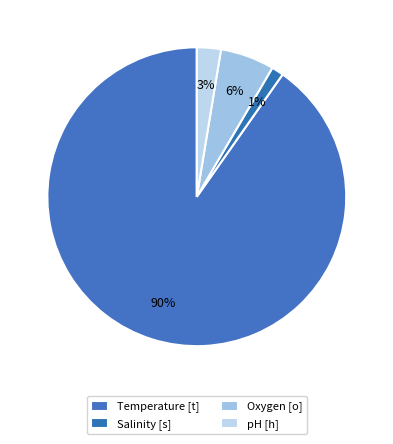

Count the number of slices in the pie.

4